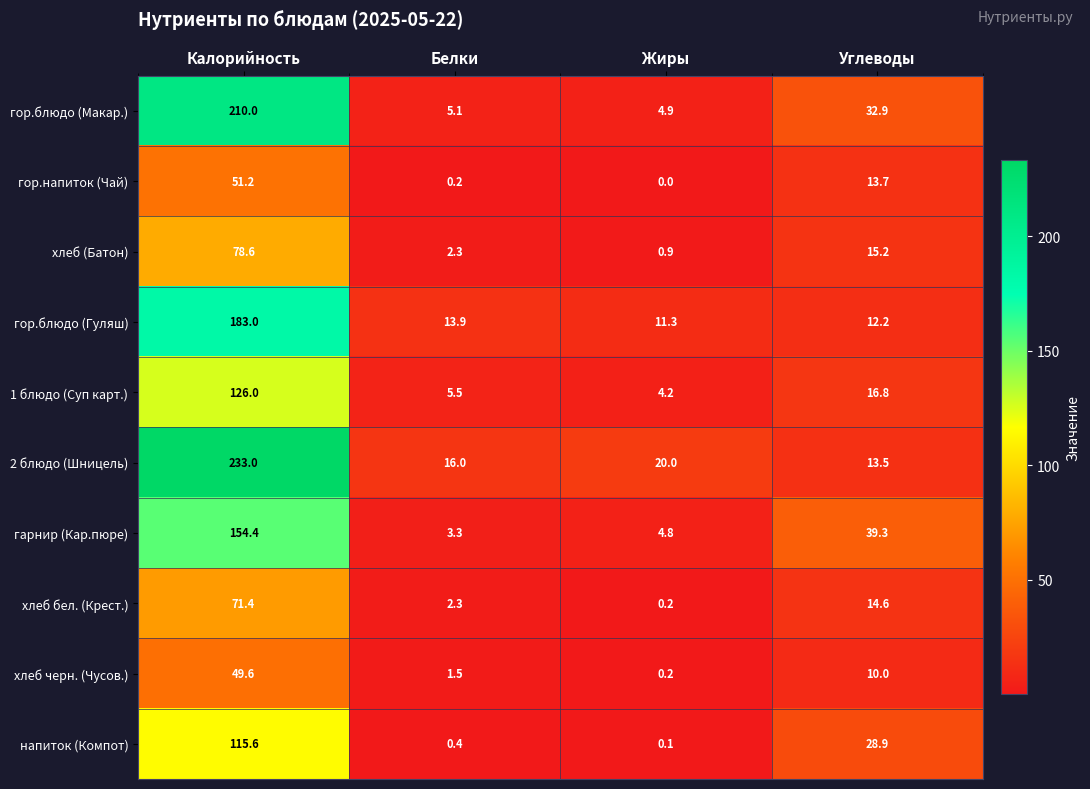

At how many categories does at least one series exceed 164?

1